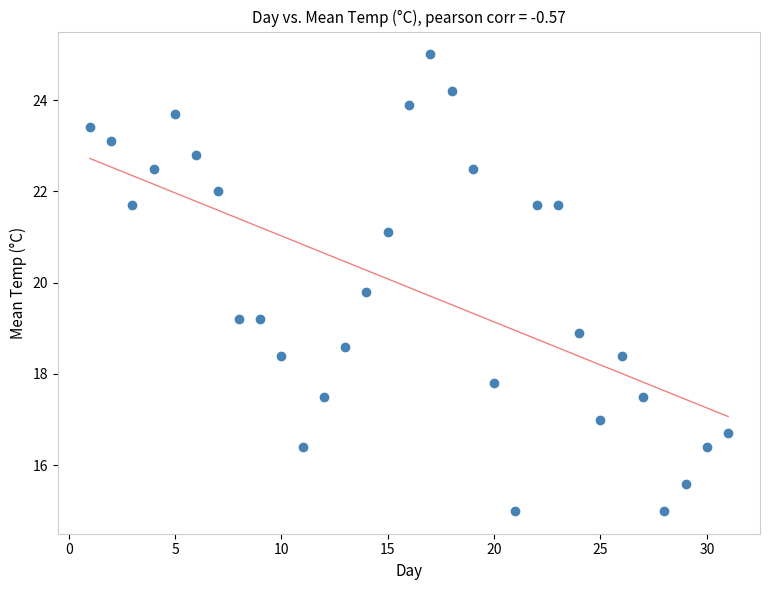

What is the range of Y values (max minus min)?

10.0